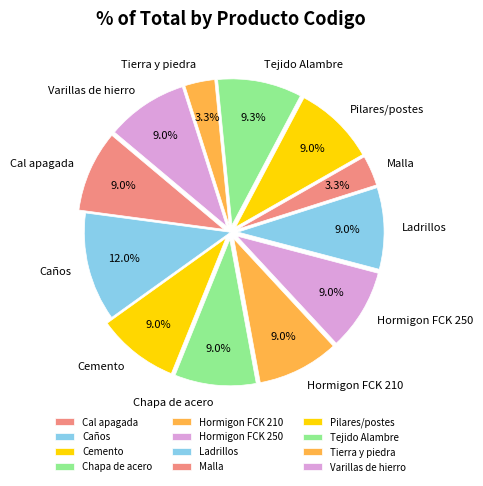

Which category has the biggest portion of the pie?

Caños